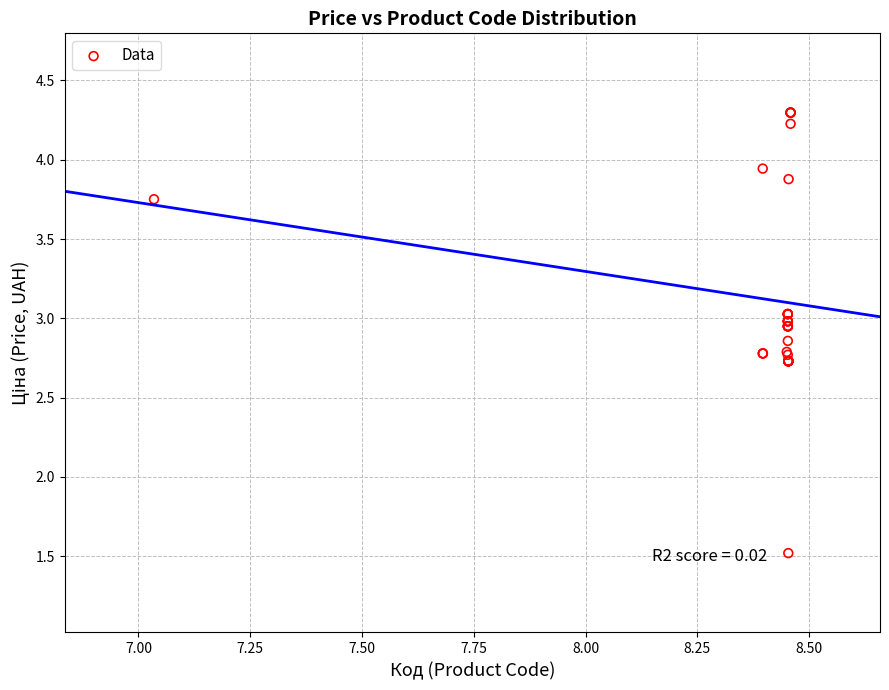

What Y value in the scatter plot is closest to 2?

1.5